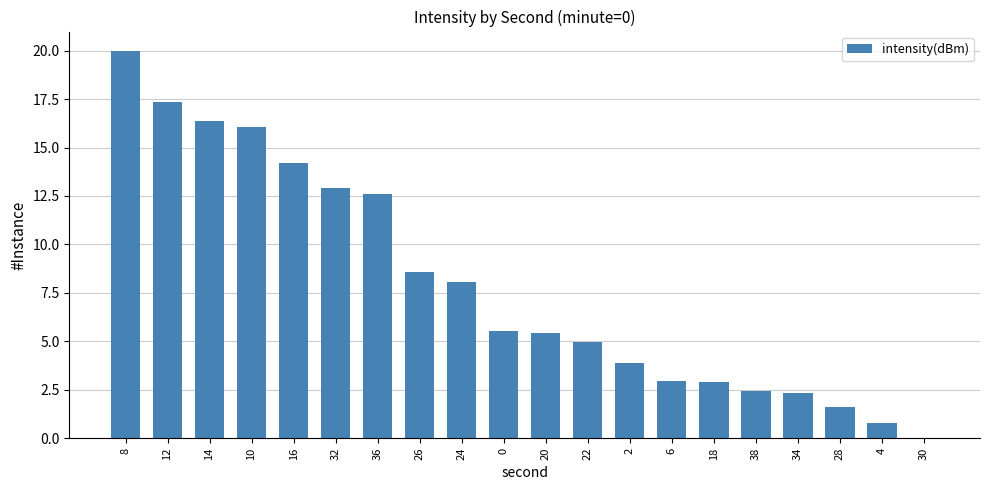

At which category does the chart reach its peak across all series?

8